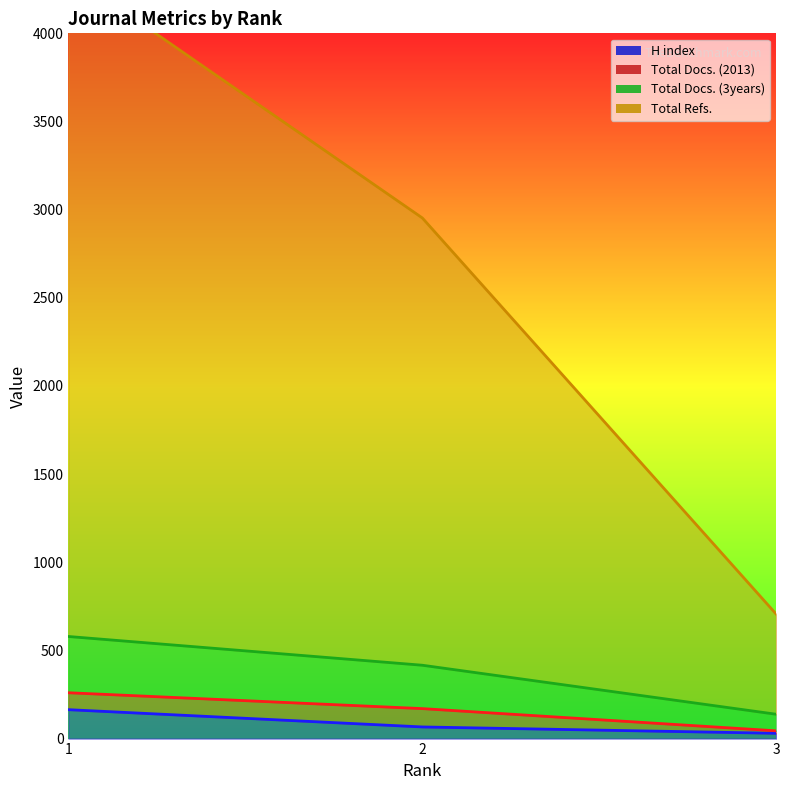

At which category is the sum across all series the highest?

1